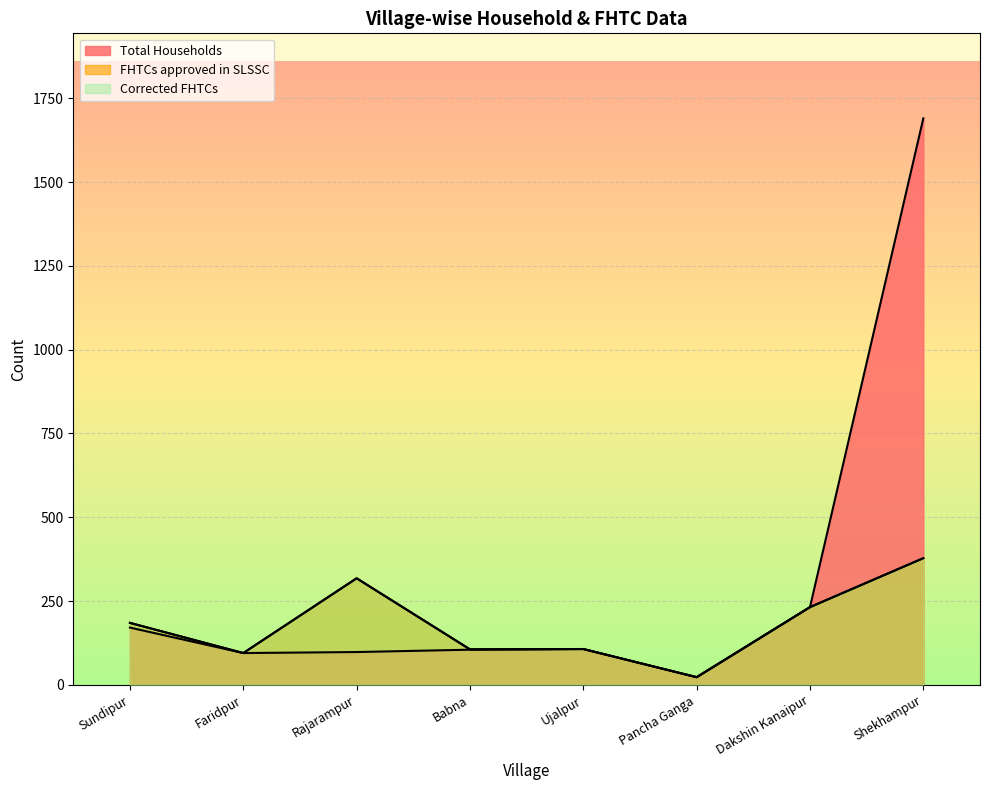

What are all the series names shown in the legend?

Total Households, FHTCs approved in SLSSC, Corrected FHTCs